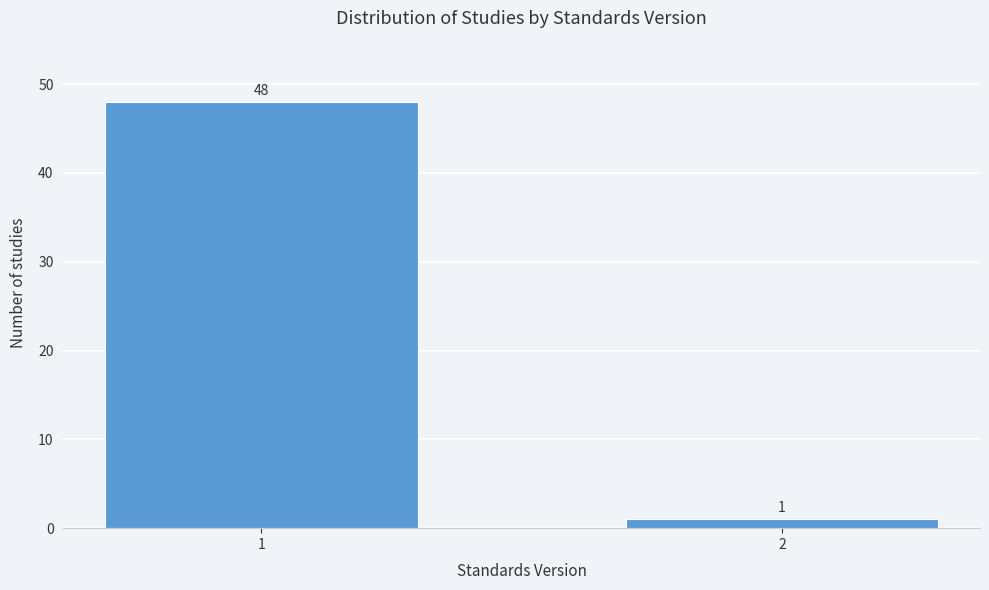

Reading left to right, extract all data points from this chart.

1=48	2=1